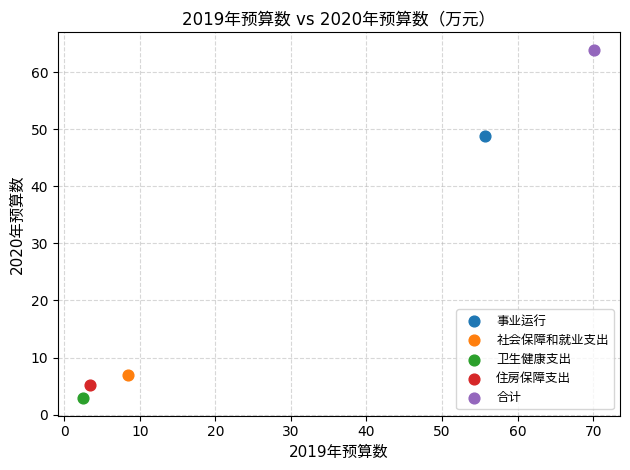

Which series reaches the maximum Y coordinate?

合计